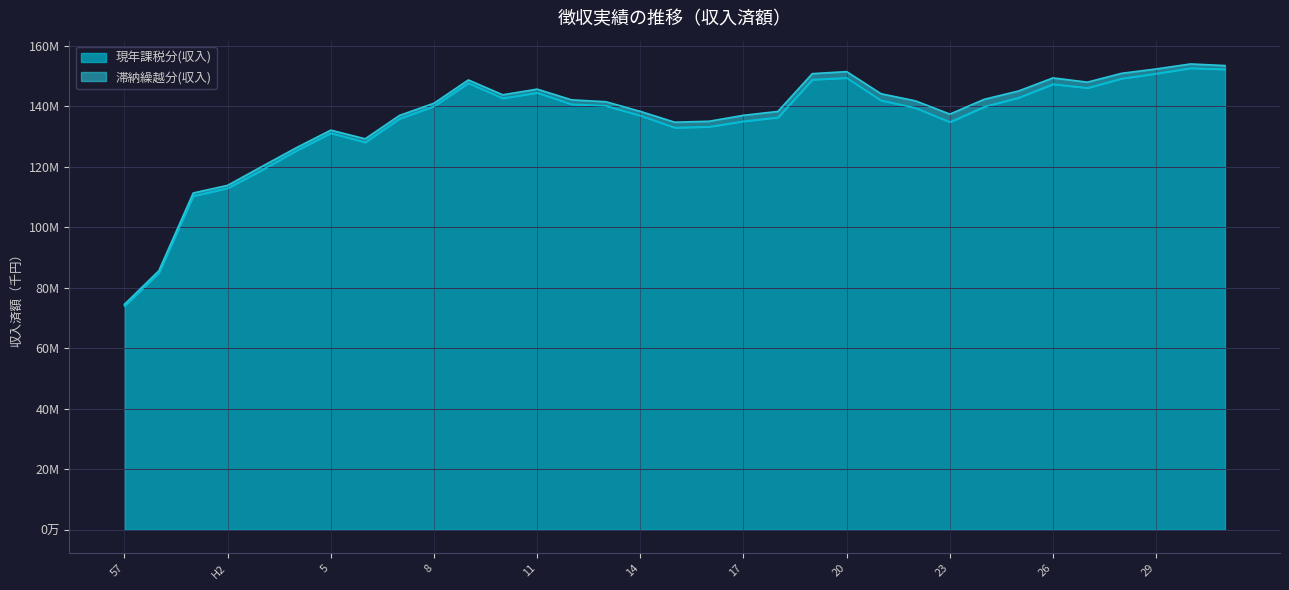

True or false: the data shows 23432958 at 59.

False